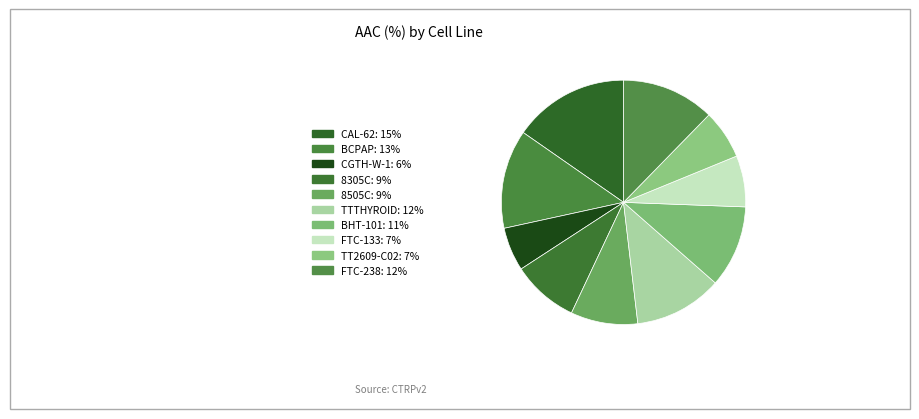

Is there a majority slice in this chart?

No